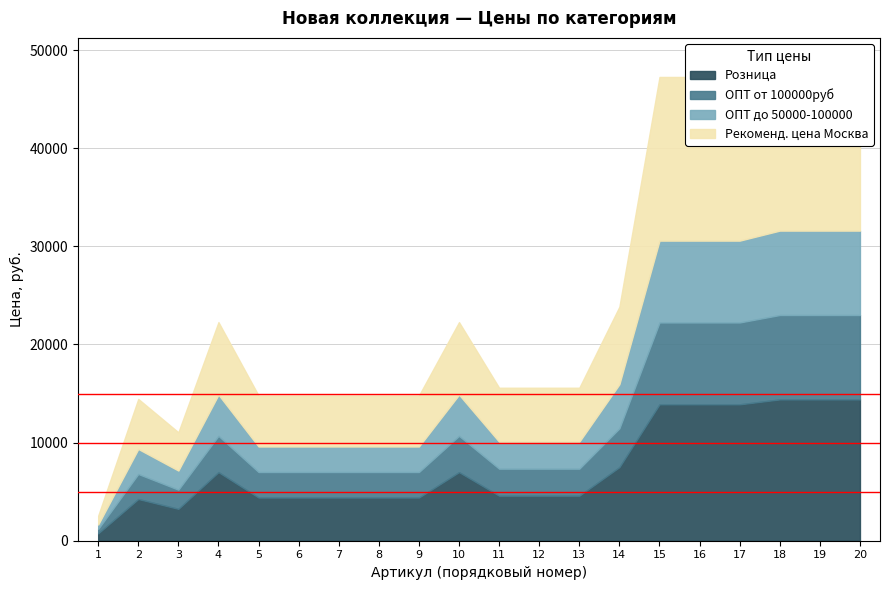

True or false: ОПТ от 100000руб and Розница intersect in this chart.

False